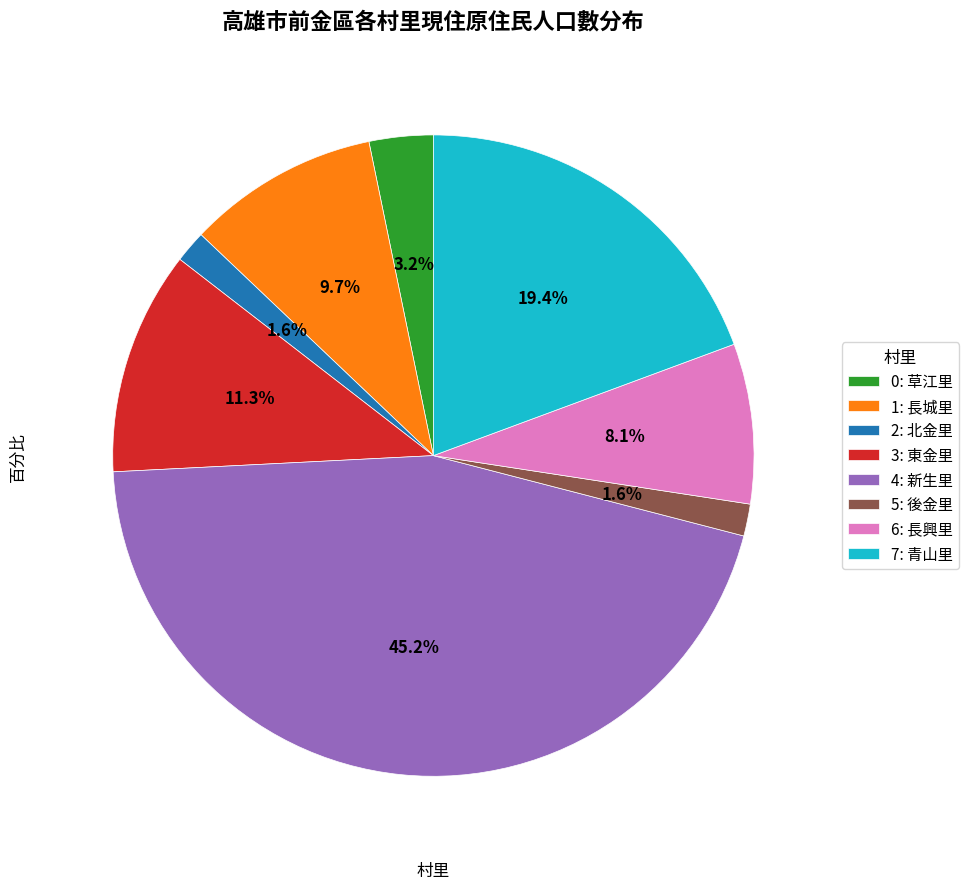

To the nearest percent, what is the difference between the largest and smallest slice percentages?

44%